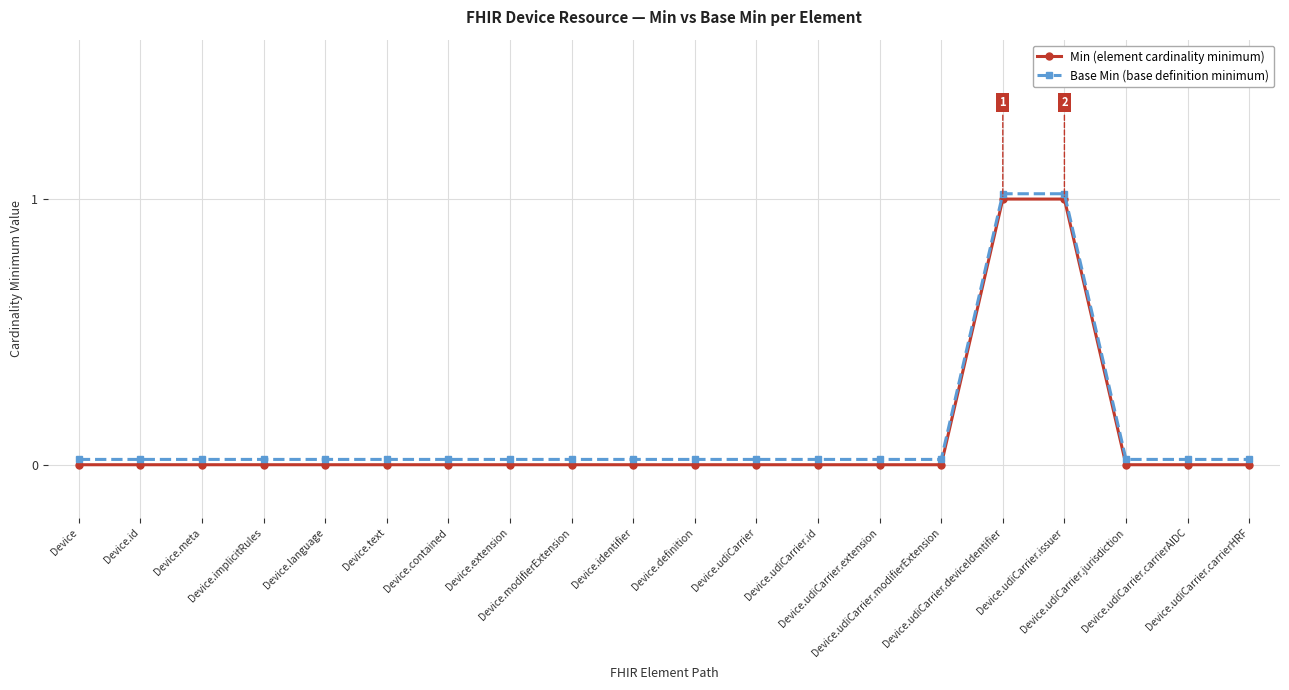

Which series has the largest total across all categories?

Base Min (base definition minimum)